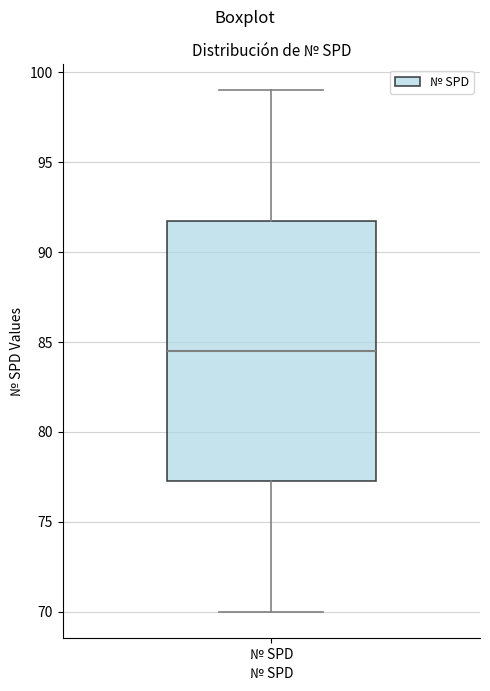

Where is the upper edge of the box for № SPD on the y-axis? The values are not printed on the chart, so give them approximately, as read against the axis.

92.0